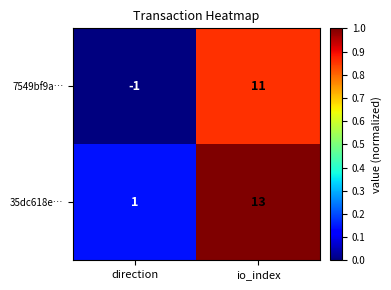

True or false: 35dc618e… has a value of 13 at io_index.

True